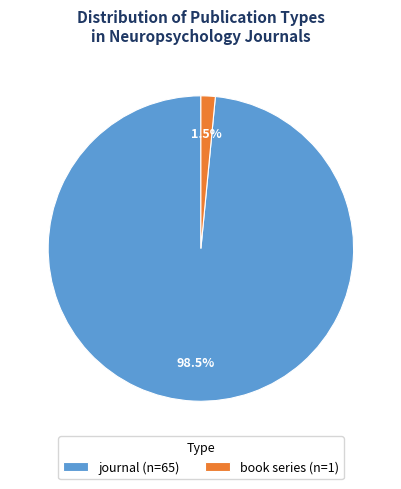

To the nearest percent, what is the combined percentage of book series and journal?

100%